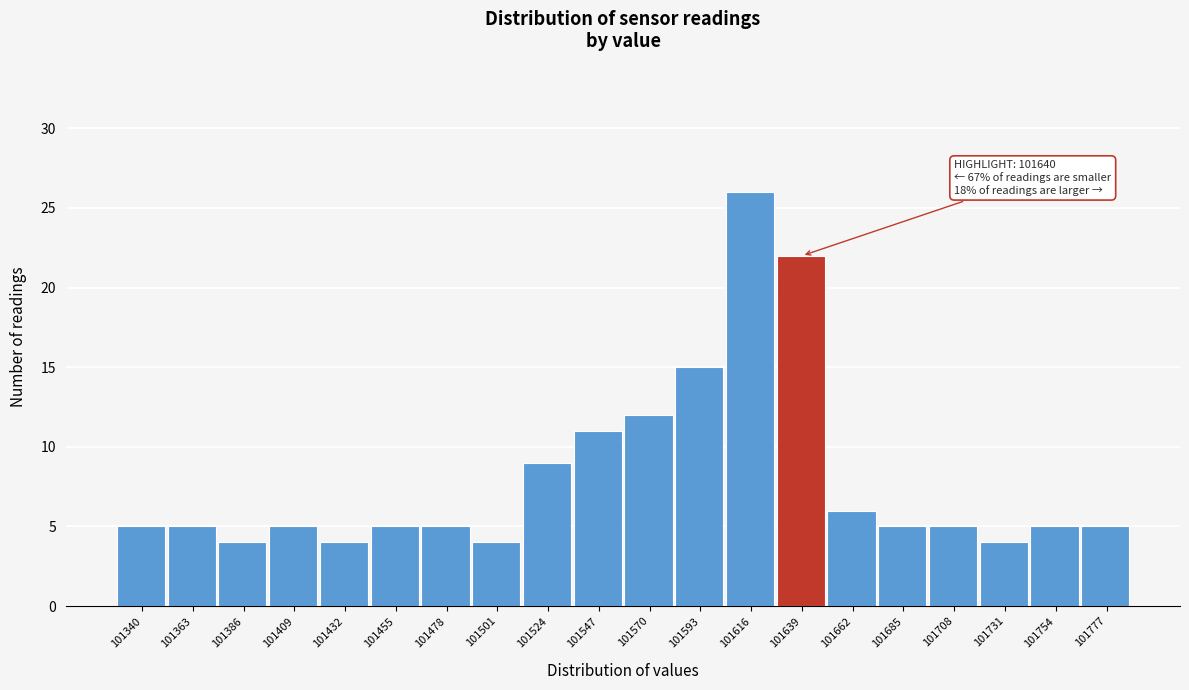

Reading left to right, what are all the values shown in this chart?

5	5	4	5	4	5	5	4	9	11	12	15	26	22	6	5	5	4	5	5